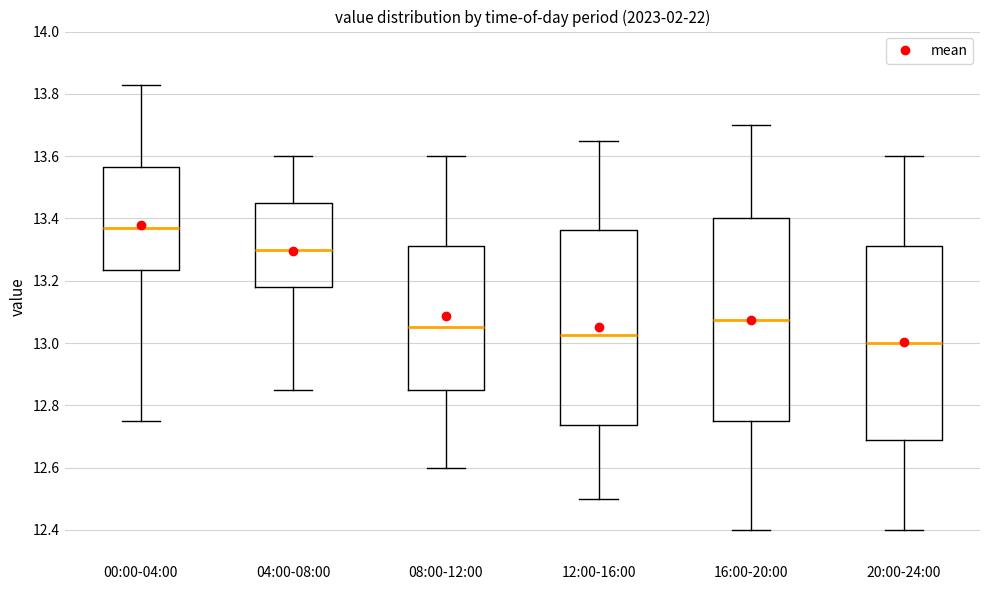

Reading left to right, read every box against the y-axis: the position of its median line, the range the box covers, and the ends of its whiskers. The values are not printed on the chart, so give them approximately, as read against the axis.

00:00-04:00: median 13.38, box 13.24 to 13.56, whiskers 12.76 to 13.84
04:00-08:00: median 13.30, box 13.18 to 13.46, whiskers 12.86 to 13.60
08:00-12:00: median 13.06, box 12.86 to 13.32, whiskers 12.60 to 13.60
12:00-16:00: median 13.02, box 12.74 to 13.36, whiskers 12.50 to 13.66
16:00-20:00: median 13.08, box 12.76 to 13.40, whiskers 12.40 to 13.70
20:00-24:00: median 13.00, box 12.68 to 13.32, whiskers 12.40 to 13.60